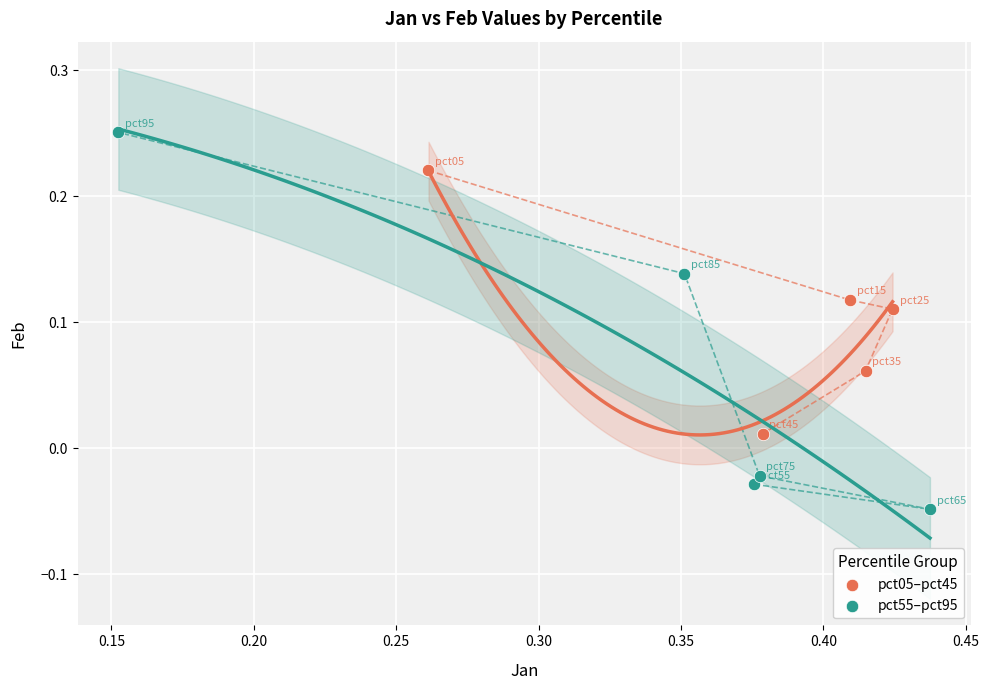

Which series reaches the minimum Y coordinate?

pct55–pct95